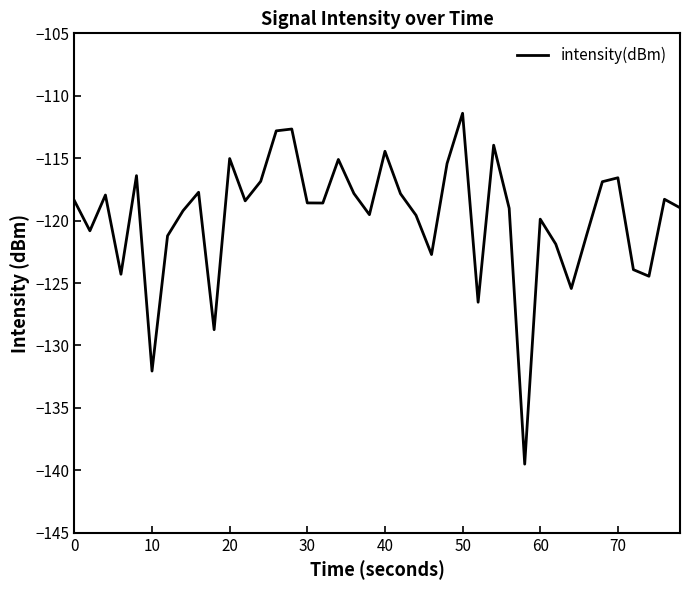

What is the maximum value shown in the chart?

-111.4